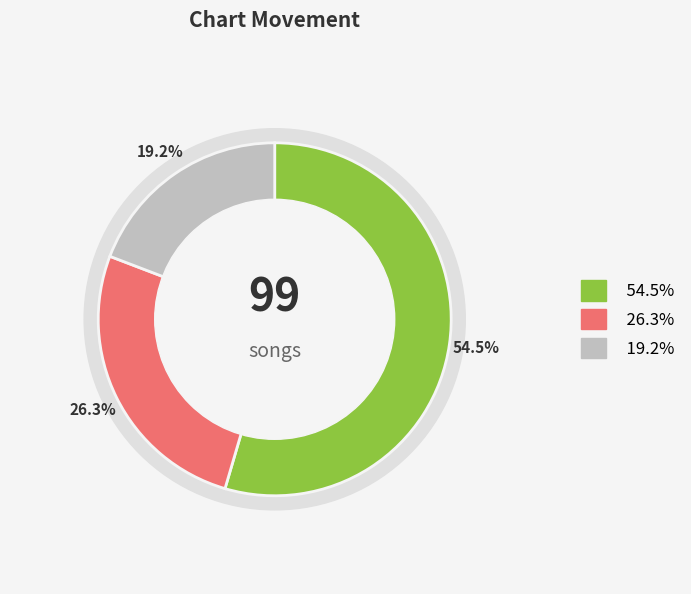

True or false: up accounts for 55% of the total.

True